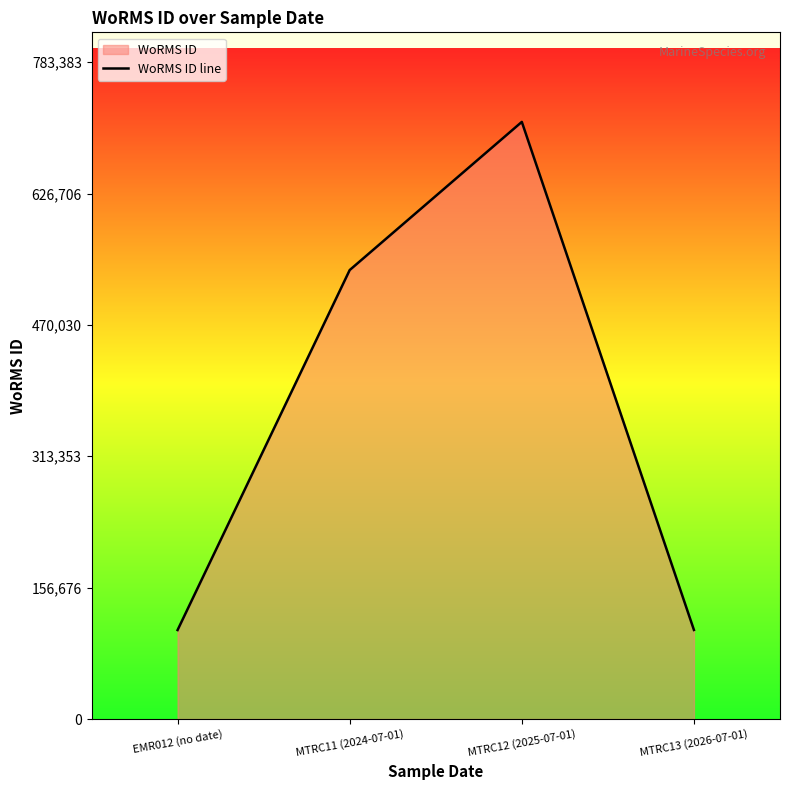

What is the maximum value shown in the chart?

712167